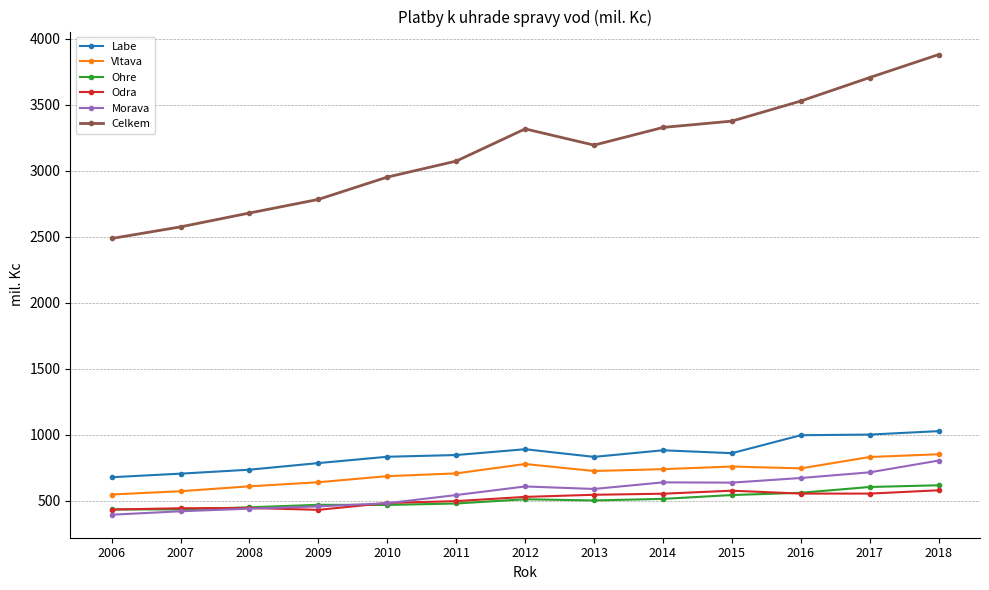

What is the difference between the Celkem values at 2015 and 2008?

696